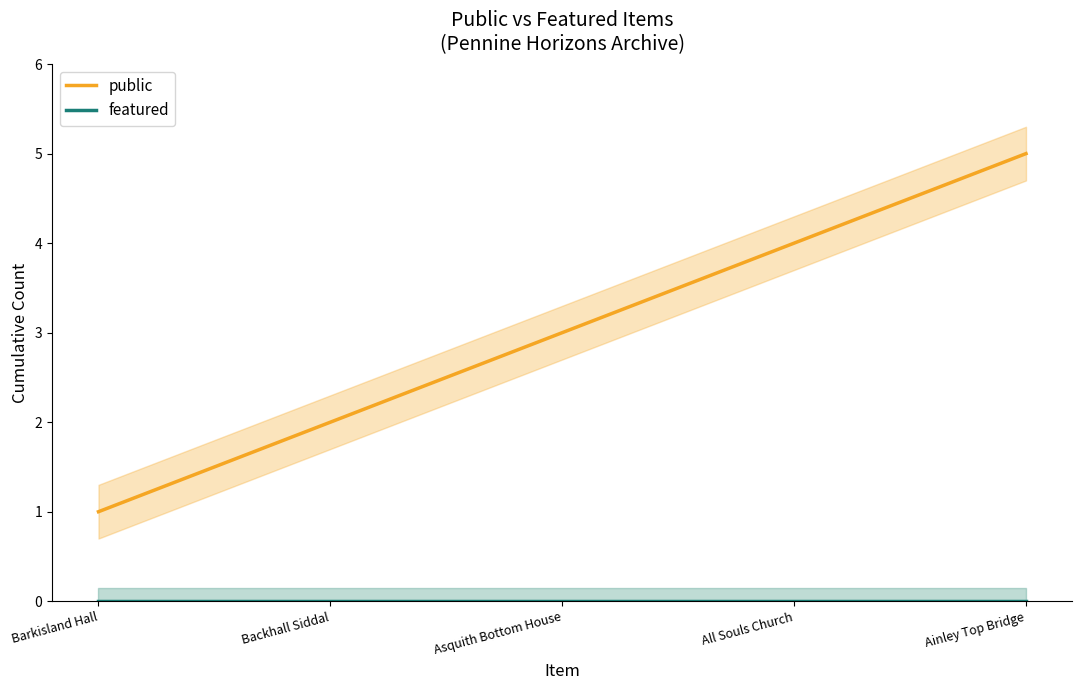

What is the label of the 4th point from the right?

Backhall Siddal